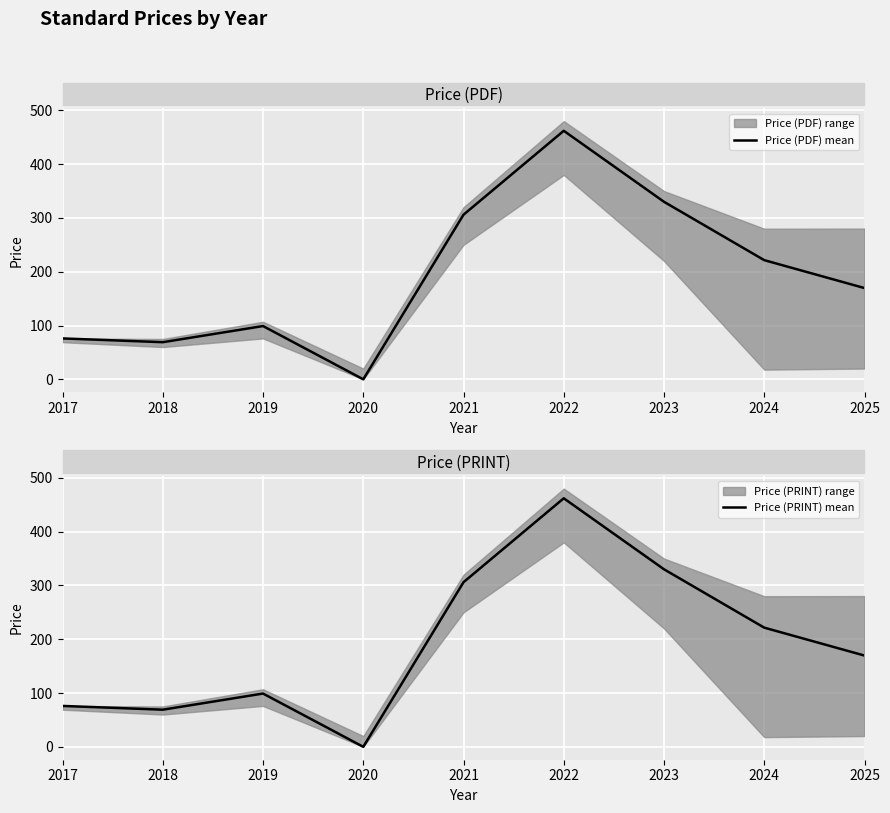

How many interior local peaks does the Price (PRINT) mean series have?

2